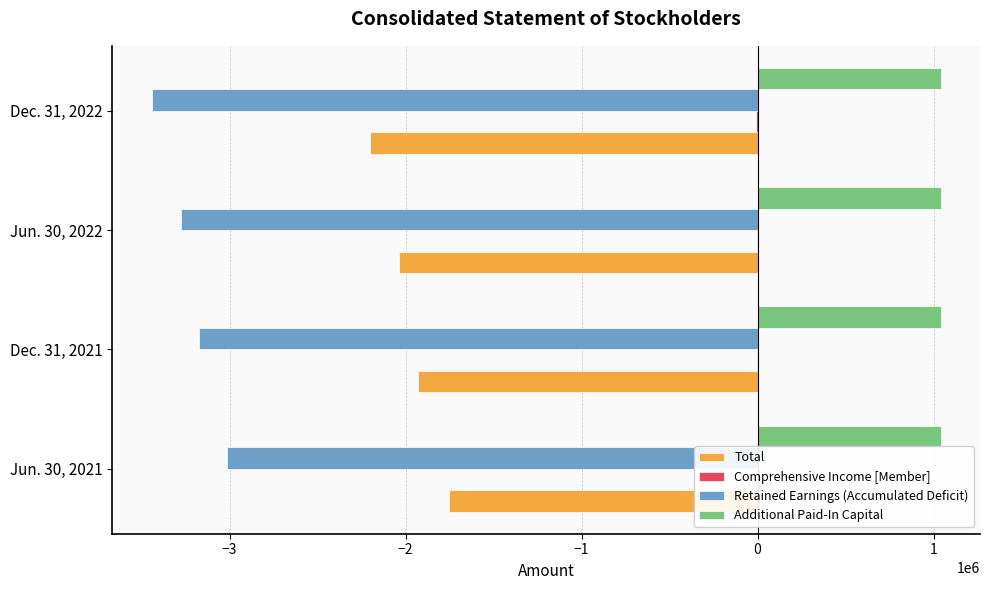

List the series in order of their peak value, highest first.

Comprehensive Income [Member], Additional Paid-In Capital, Total, Retained Earnings (Accumulated Deficit)